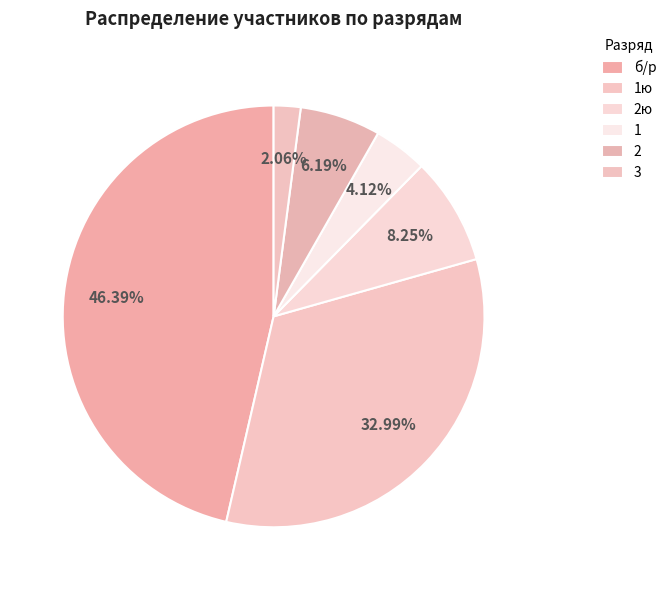

How many slices are in this pie chart?

6